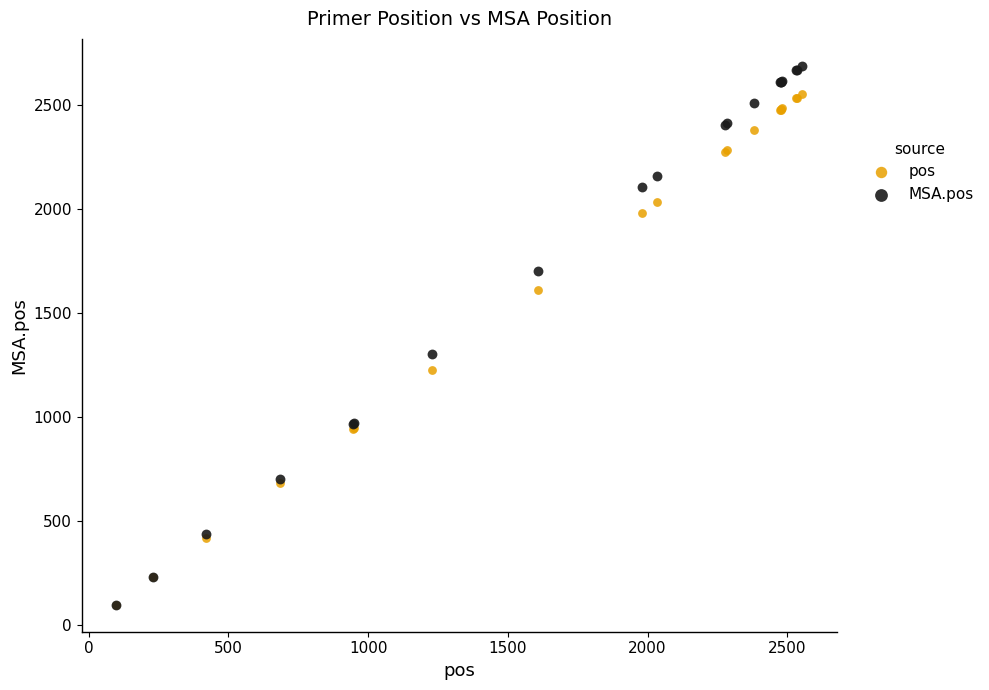

Across all series, what Y value is closest to 1393?

1303